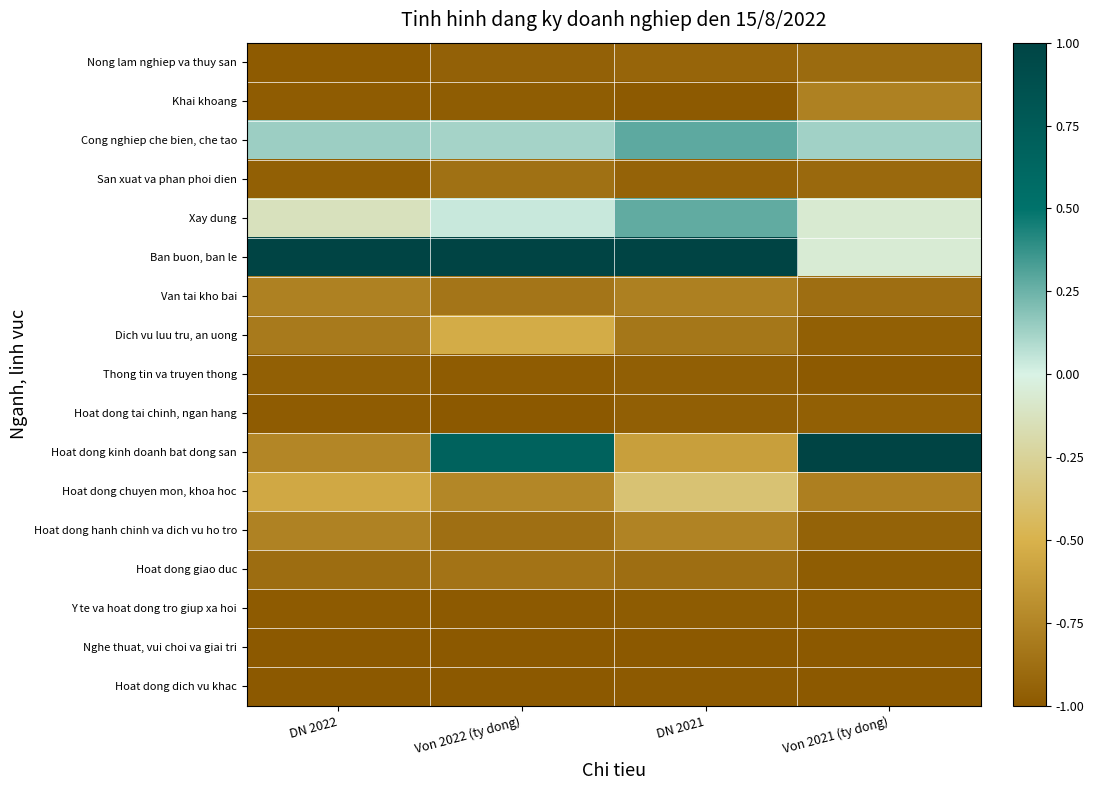

Which series has the largest total across all categories?

Ban buon, ban le